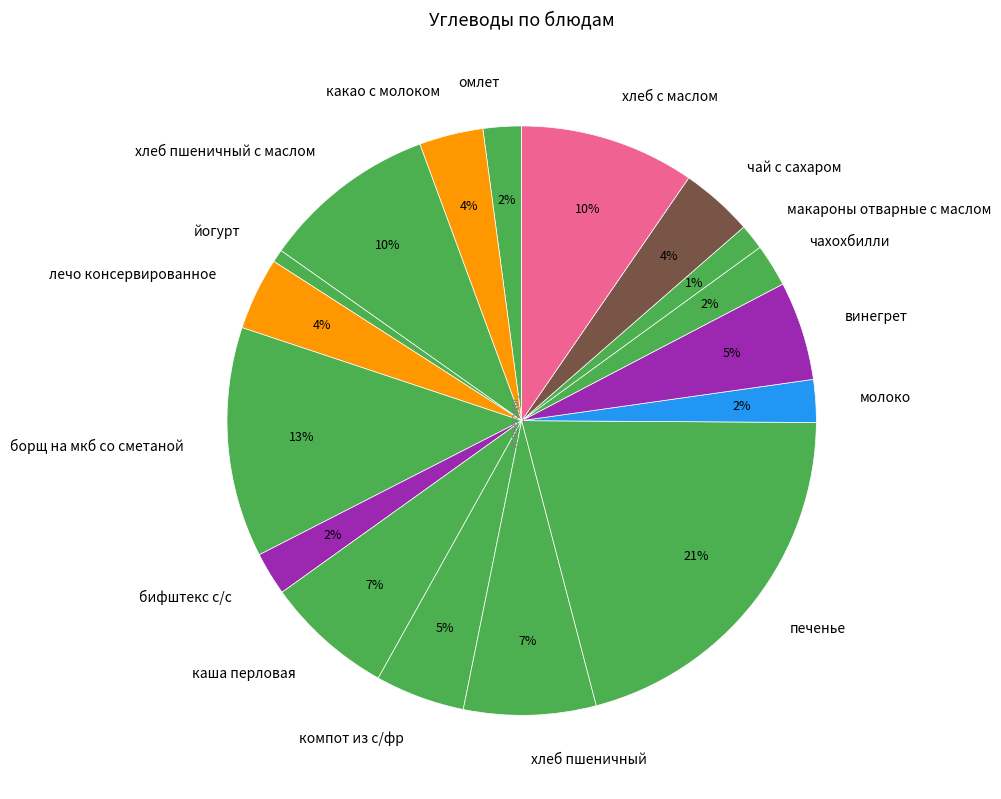

Between чай с сахаром and йогурт, which is larger?

чай с сахаром